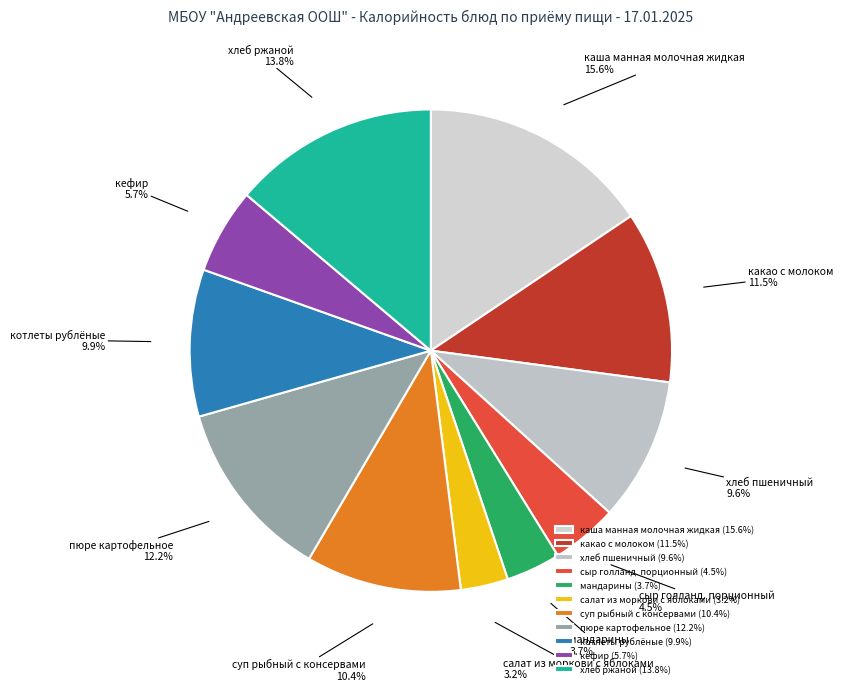

Between каша манная молочная жидкая and котлеты рублёные, which is larger?

каша манная молочная жидкая